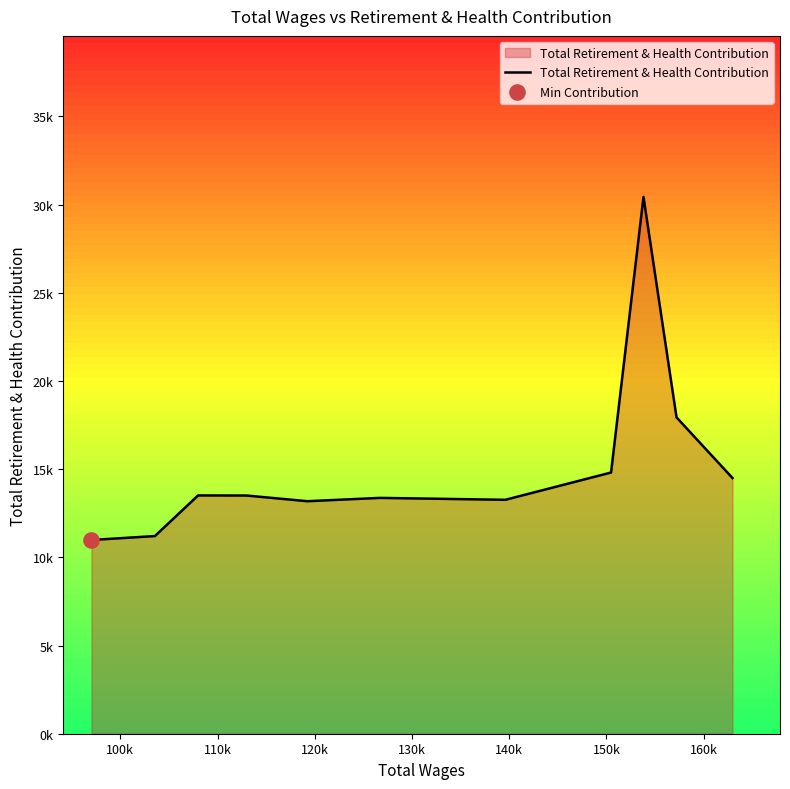

What is the change in value from 100k to 140k?

+2164